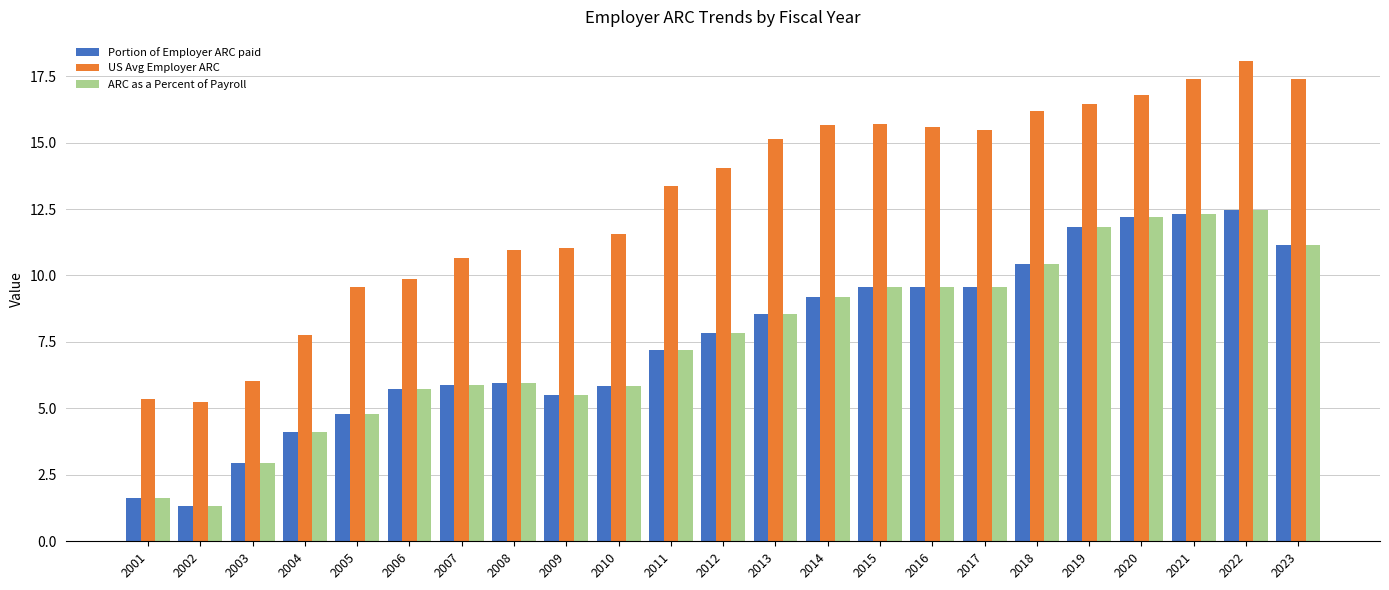

The ARC as a Percent of Payroll series shows 8.6 at 2013. True or false?

True